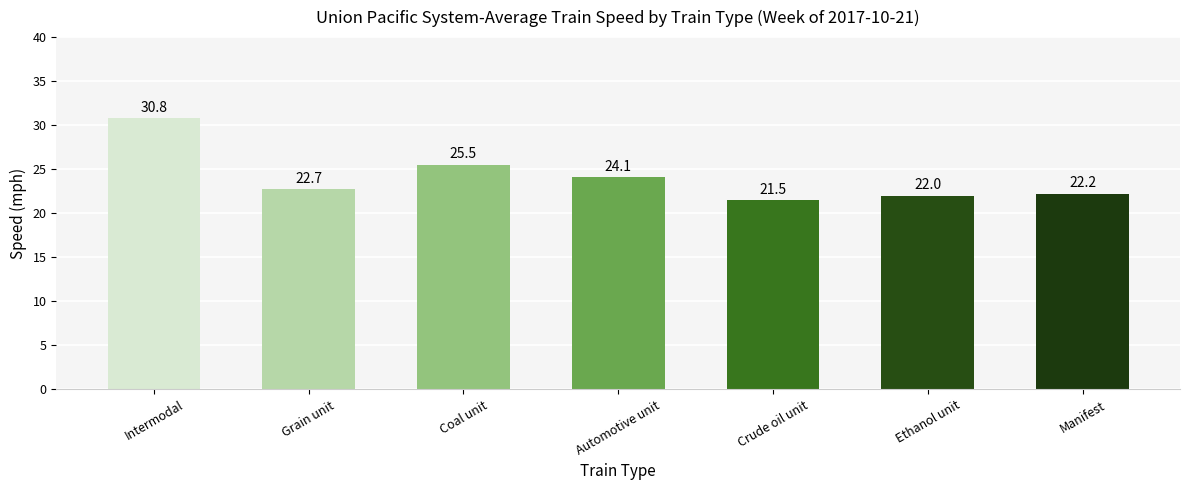

What is the average value?

24.1